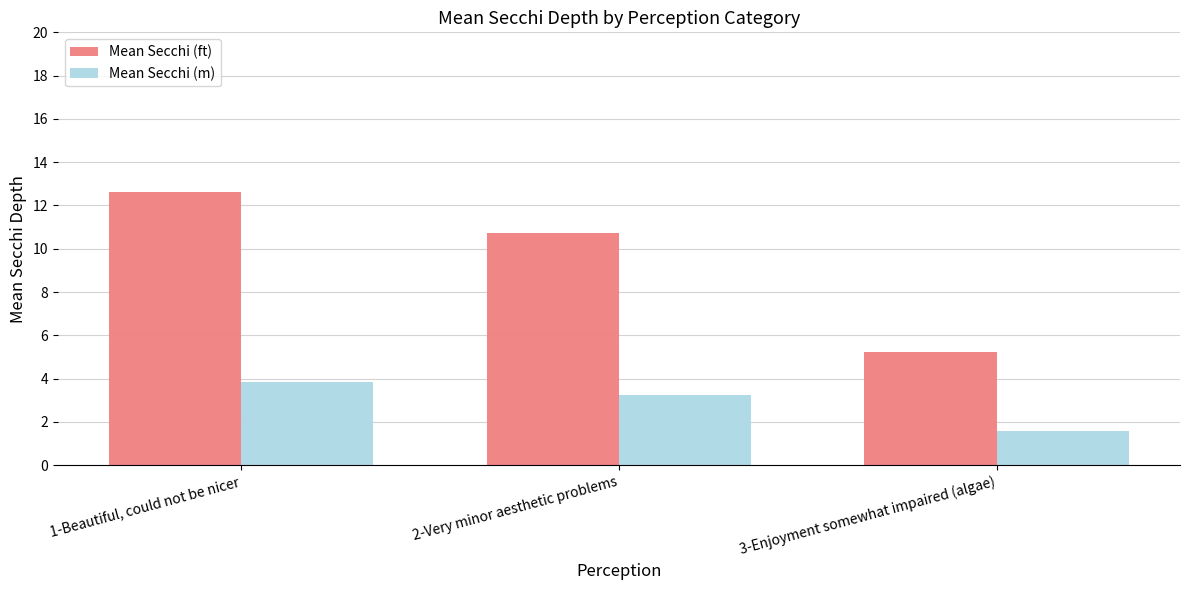

Is it true that Mean Secchi (ft) equals 3.7 at 3-Enjoyment somewhat impaired (algae)?

False